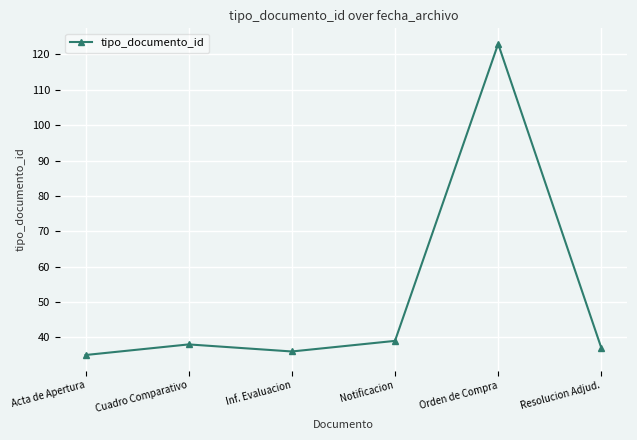

At which category does the chart reach its minimum across all series?

Acta de Apertura